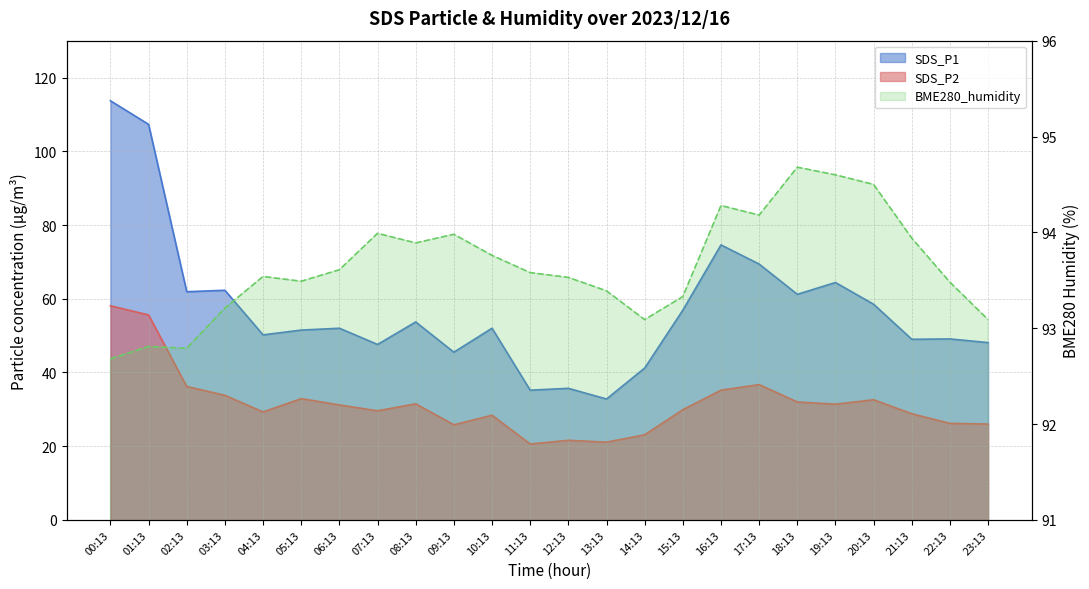

The BME280_humidity series shows 18.6 at 03:13. True or false?

False